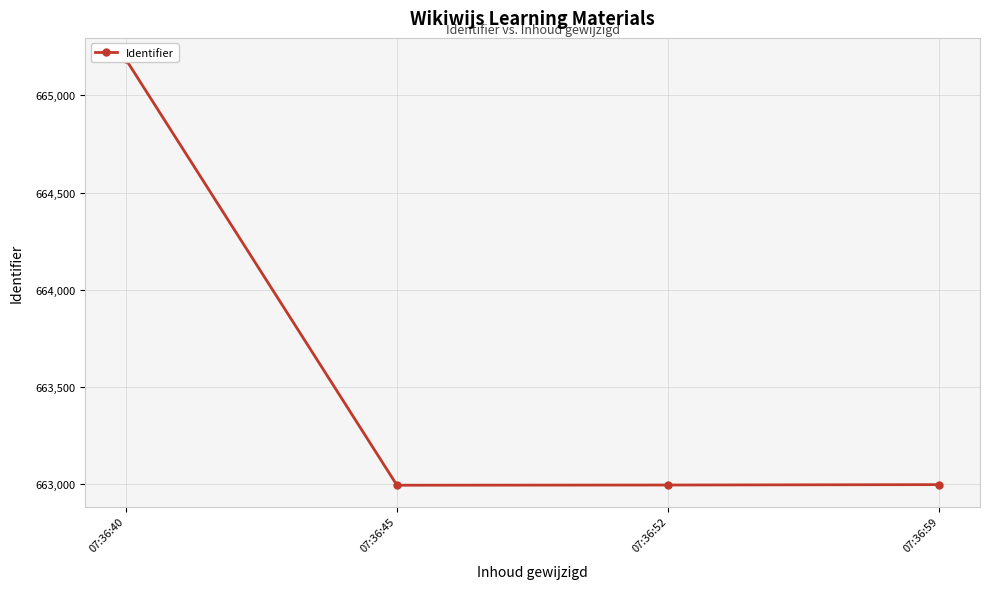

Reading left to right, extract all data points from this chart.

07:36:40=665186	07:36:45=662994	07:36:52=662995	07:36:59=662997